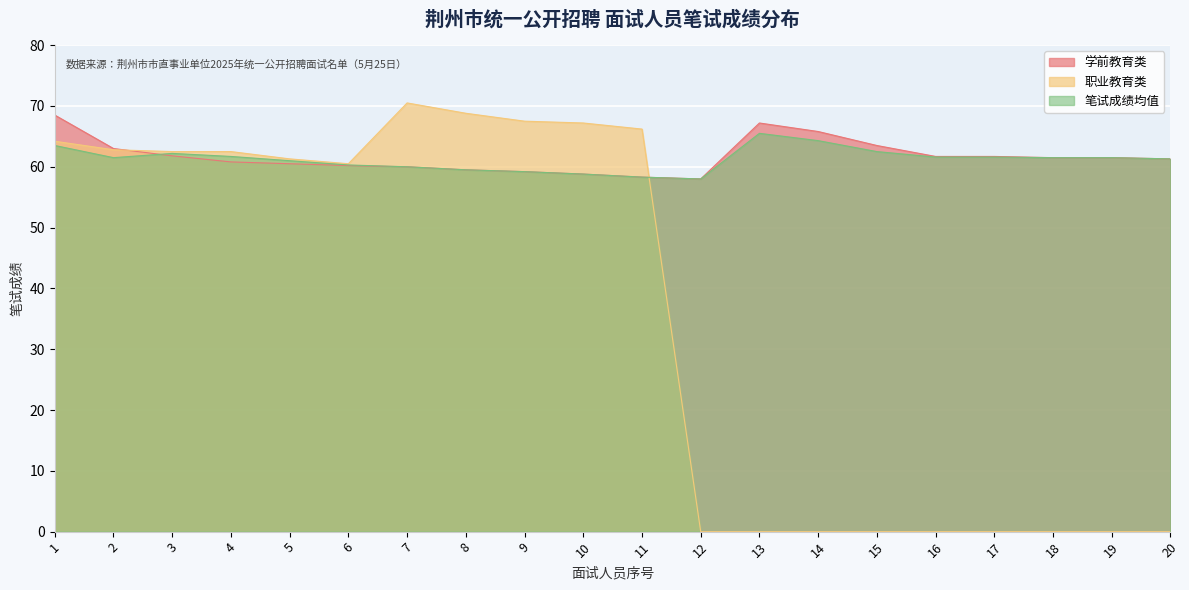

Where do 职业教育类 and 笔试成绩均值 first cross each other?

11 and 12